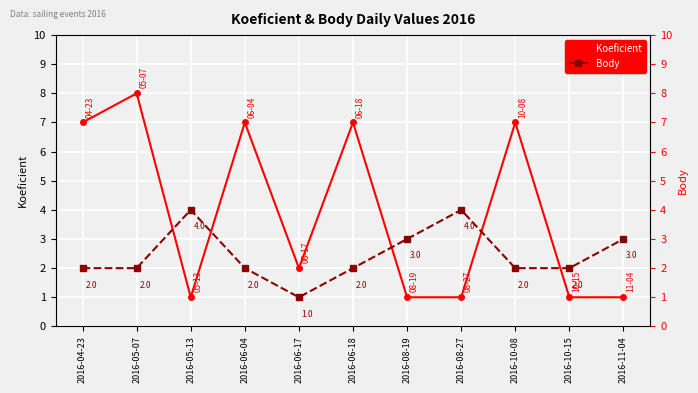

How many intersections are there between Body and Koeficient?

5